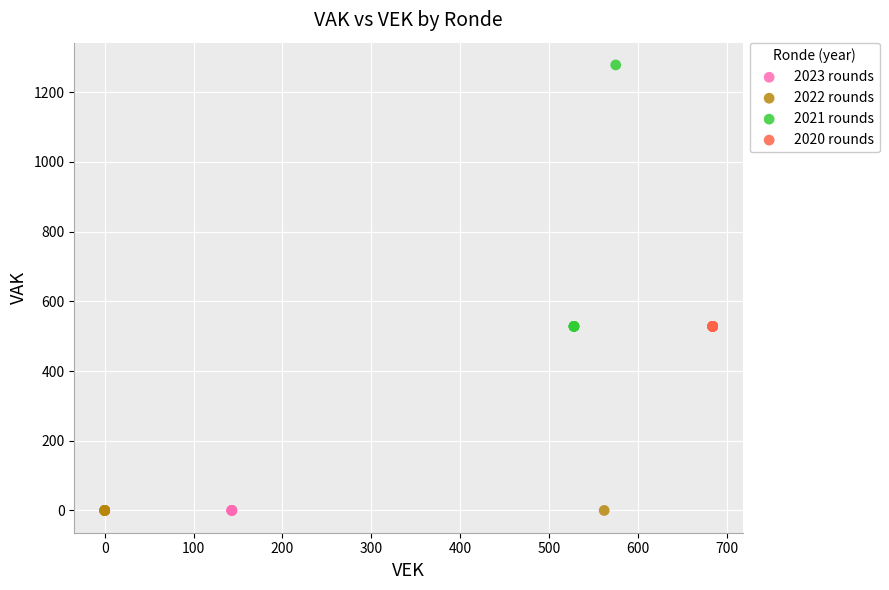

Which series reaches the maximum Y coordinate?

2021 rounds